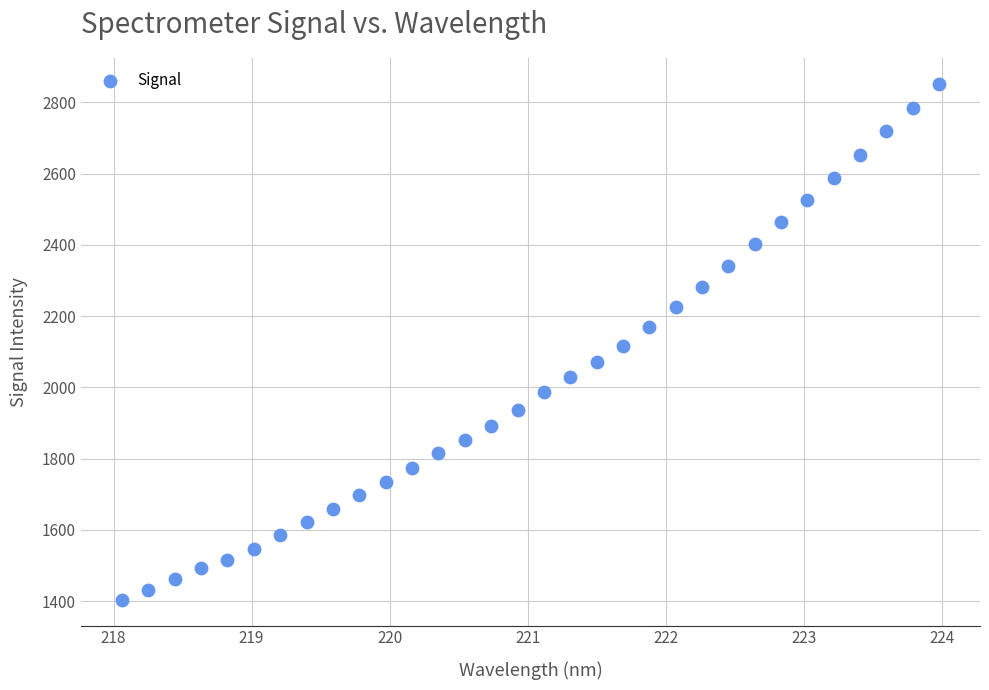

What is the range of Y values (max minus min)?

1448.4